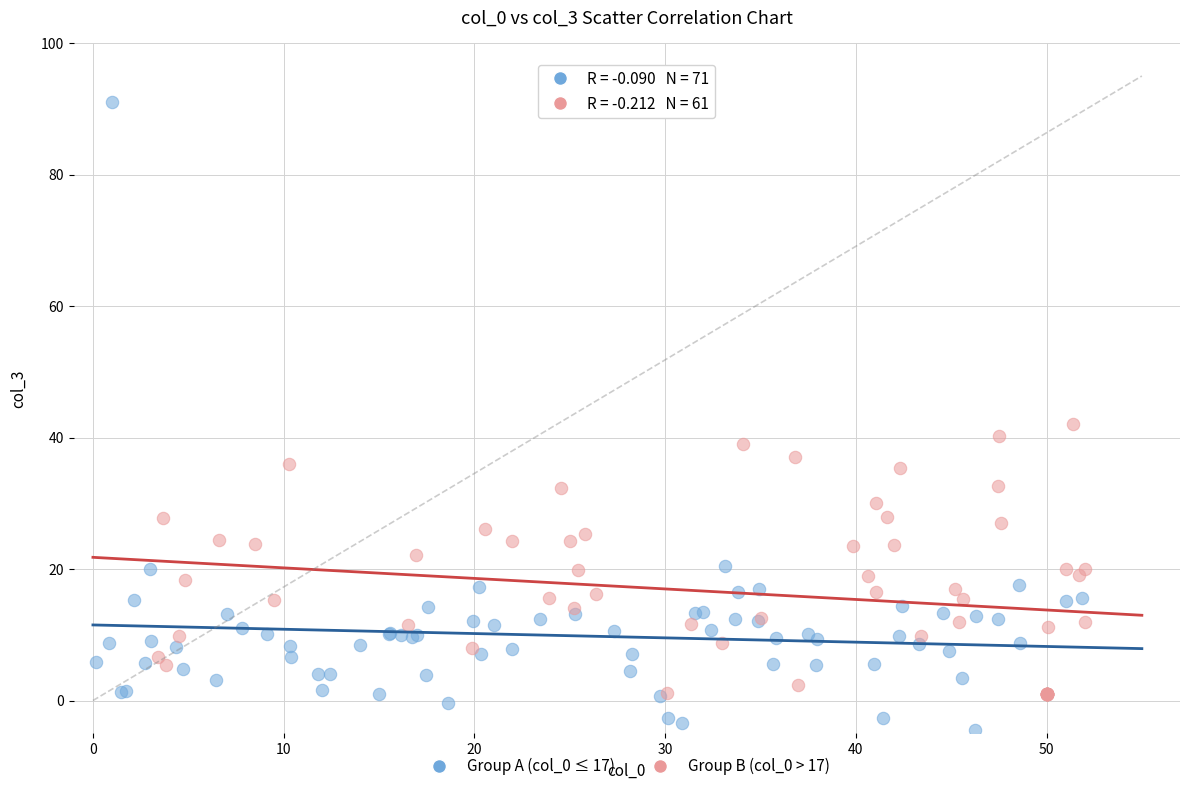

Which series reaches the maximum Y coordinate?

Group A (col_0 ≤ 17)